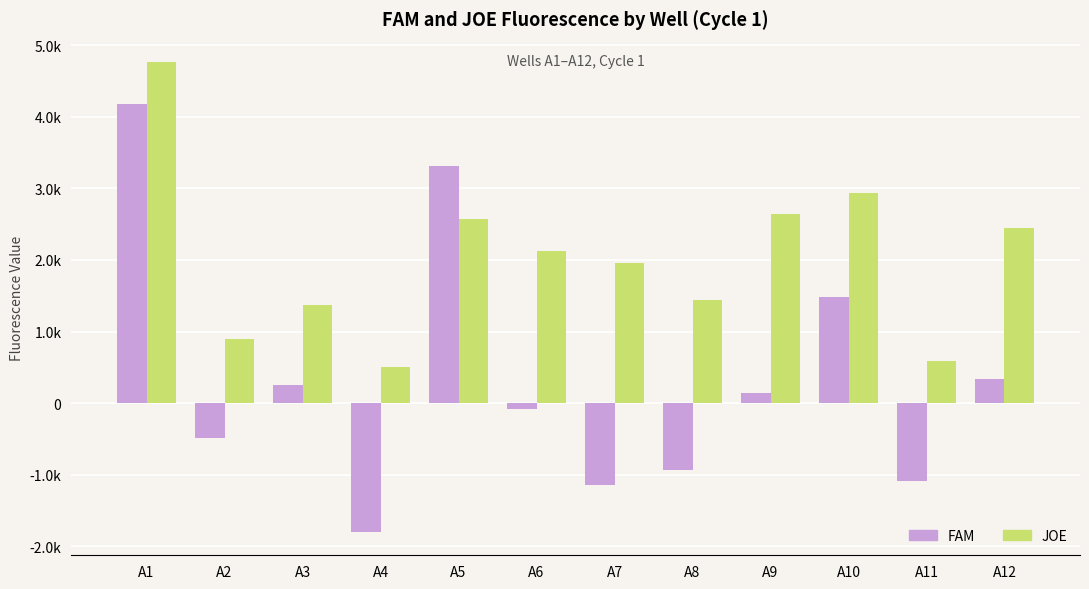

Which series has the largest range (max minus min)?

FAM